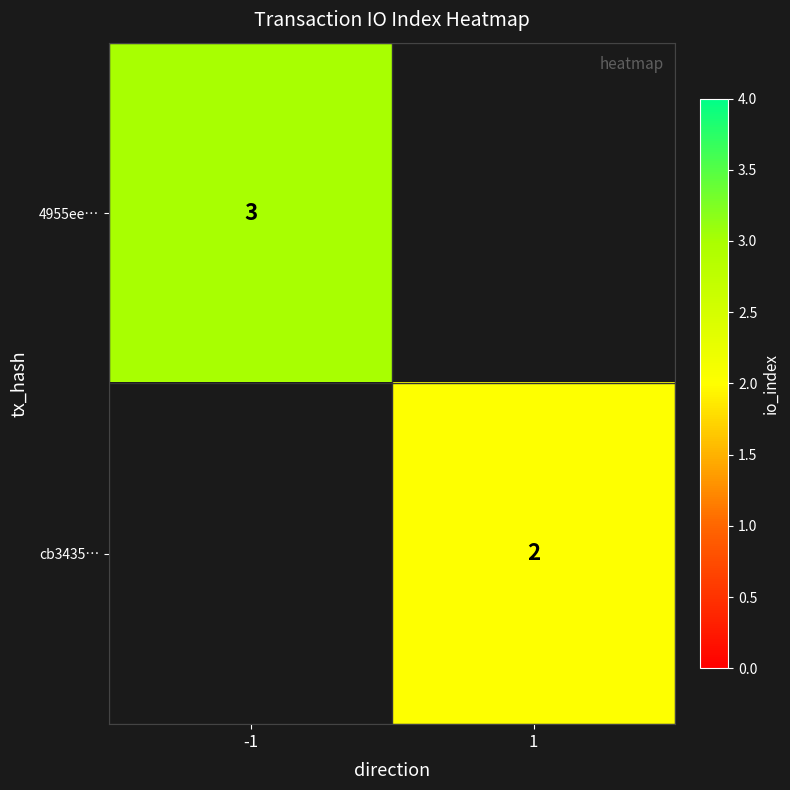

The cb3435… series shows 3 at 1. True or false?

False